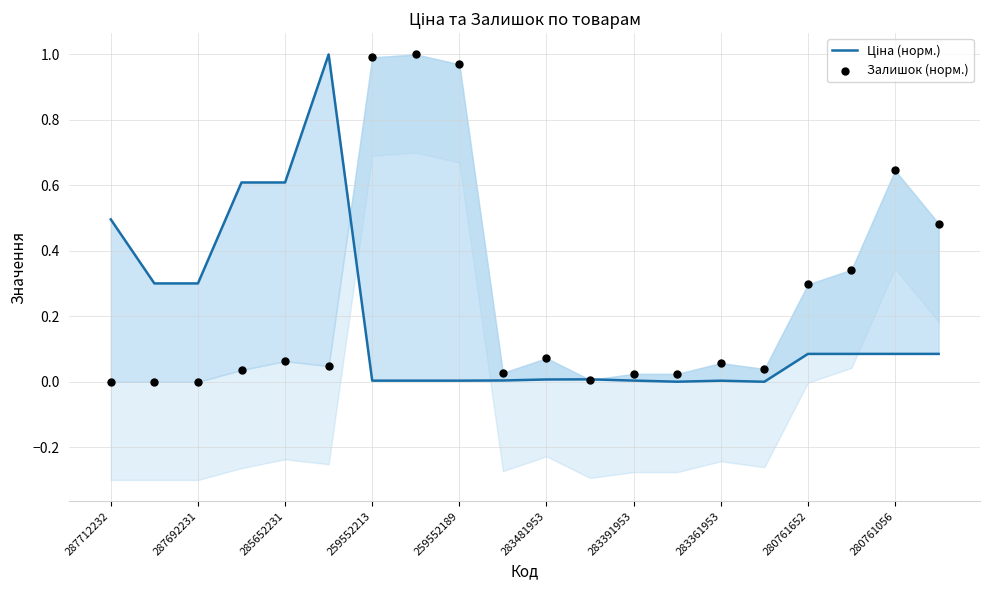

Which series reaches the minimum Y coordinate?

Ціна (норм.)